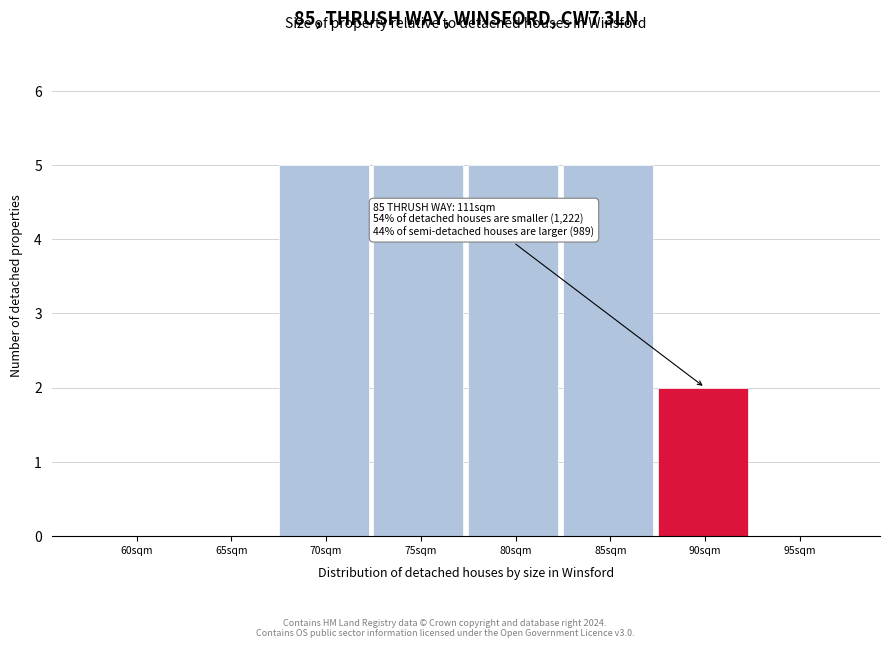

Reading left to right, extract all data points from this chart.

60sqm=0	65sqm=0	70sqm=5	75sqm=5	80sqm=5	85sqm=5	90sqm=2	95sqm=0